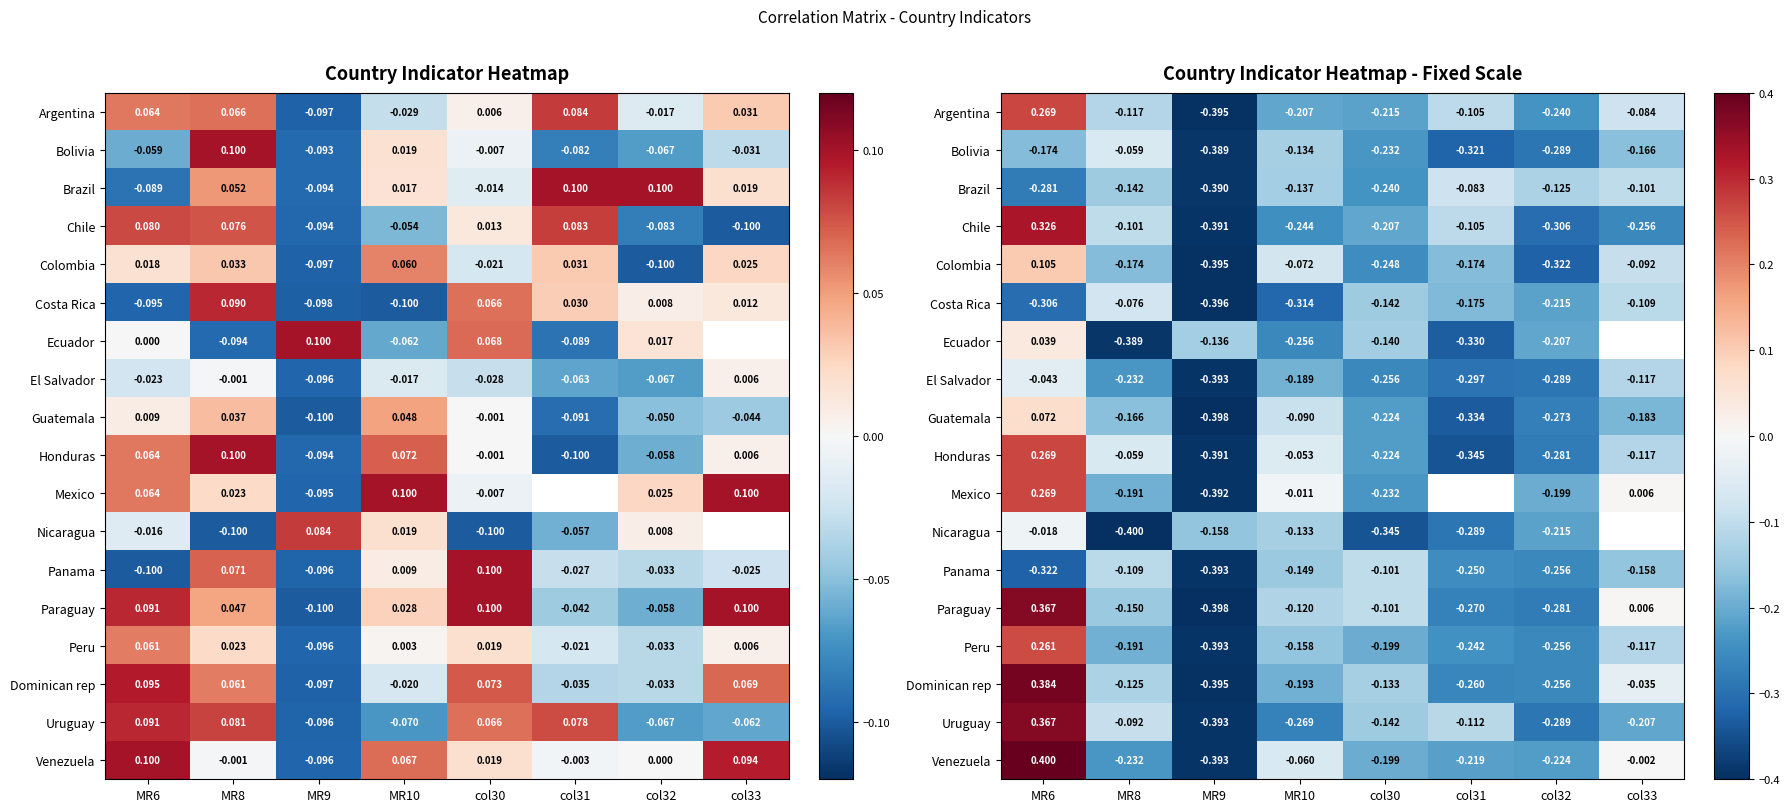

What is the sum of the Uruguay values at MR10 and col32?

-0.6